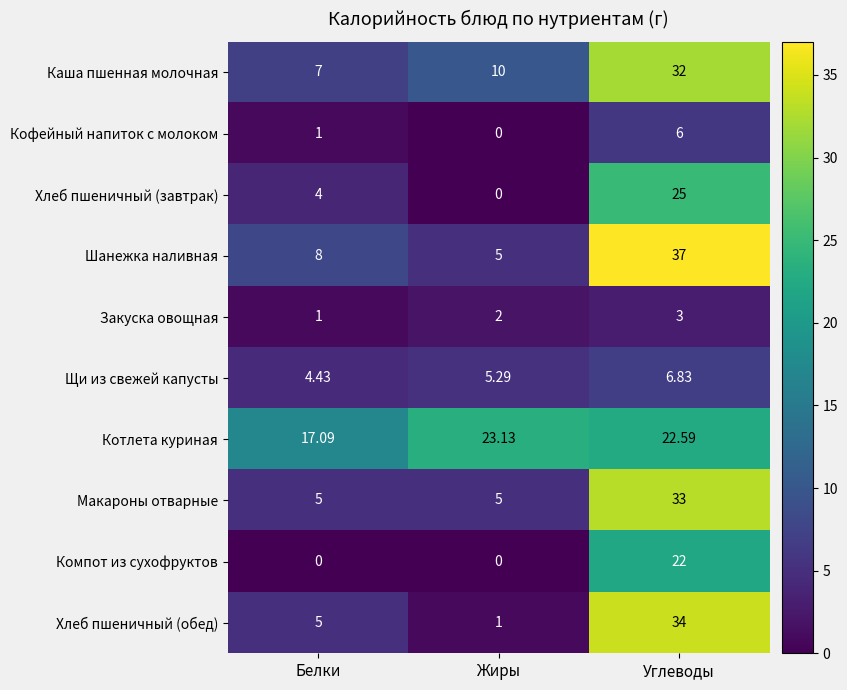

How many values in the Шанежка наливная series are below 8?

1